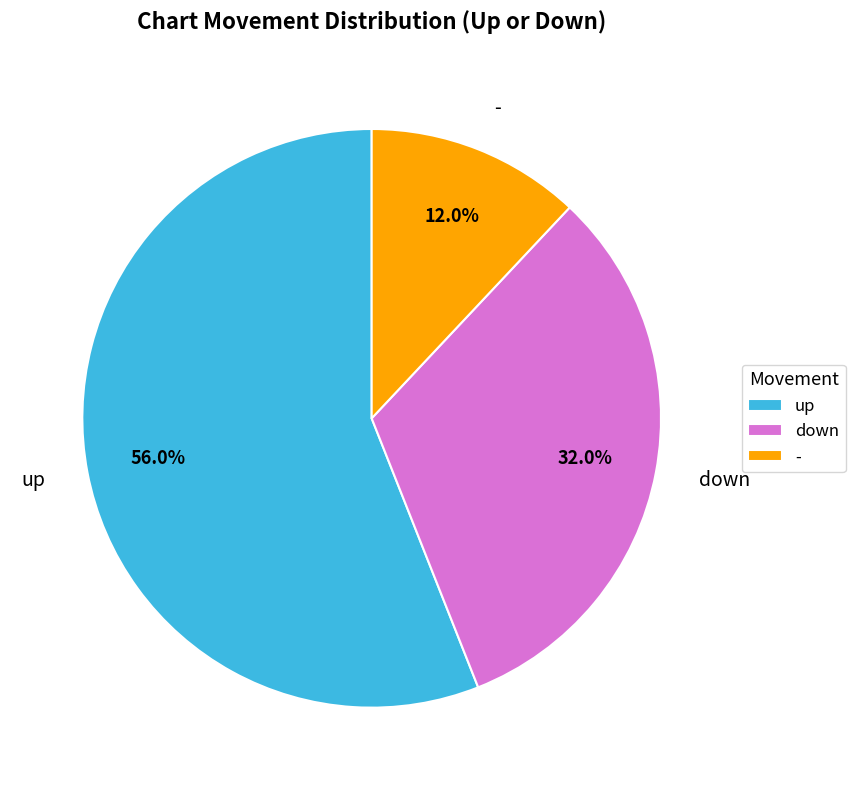

Combined, what portion of the pie is down and -?

44.0%